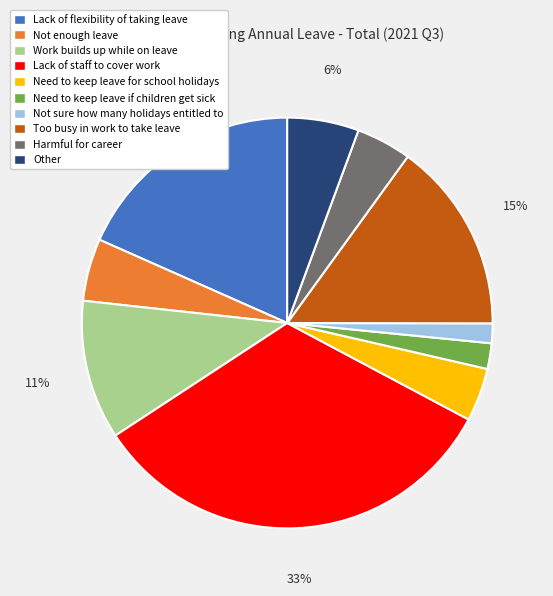

True or false: Harmful for career accounts for 14% of the total.

False